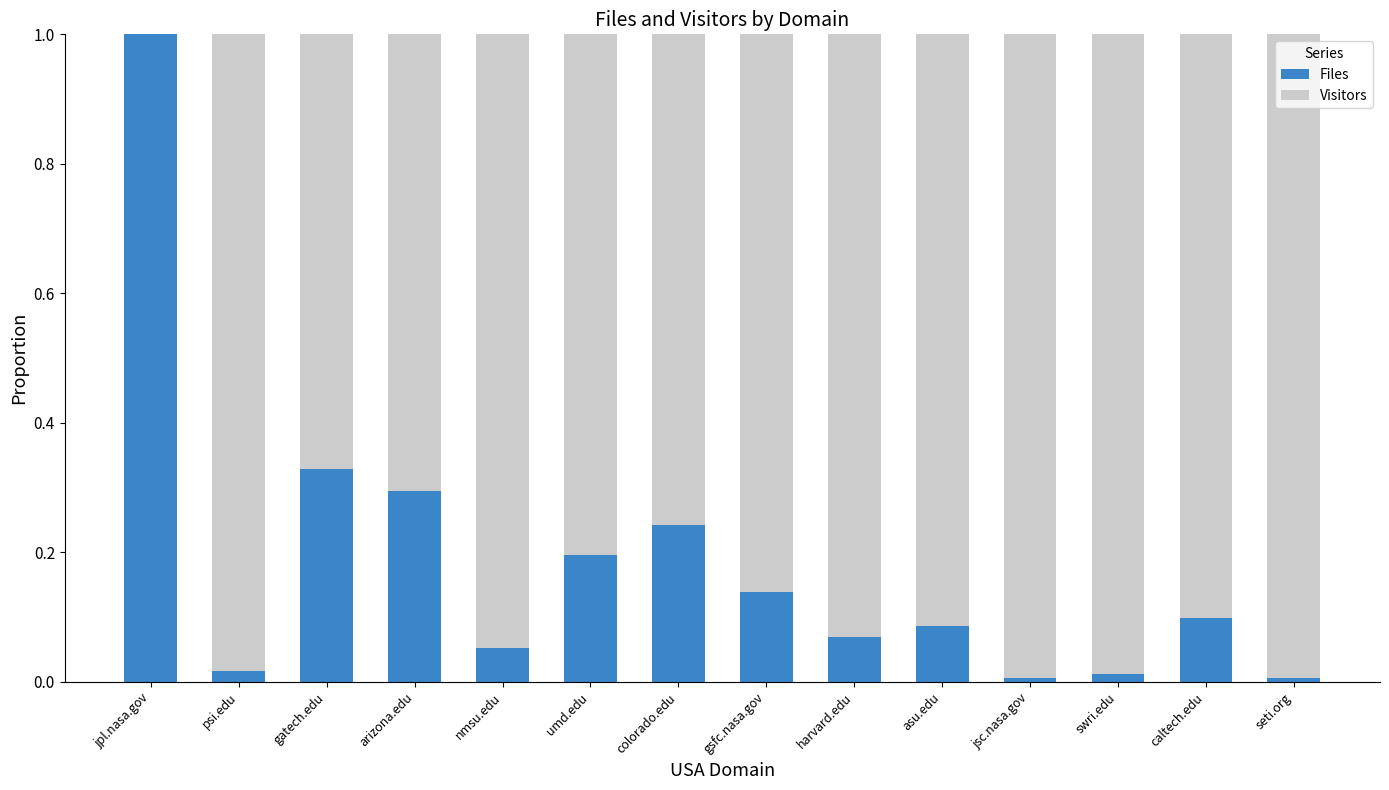

At which label does Files reach its peak?

jpl.nasa.gov